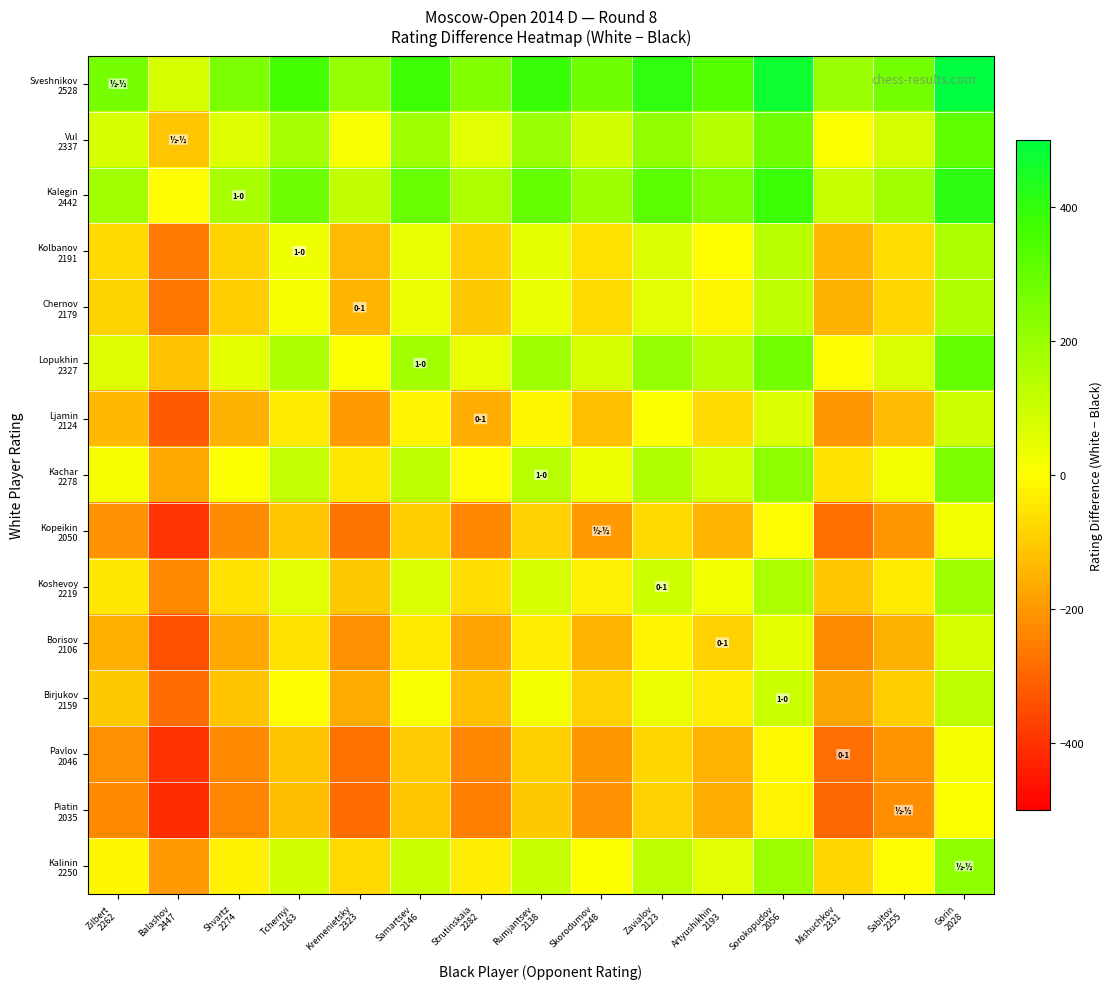

Rank the series by their maximum value, from lowest to highest.

Piatin 2035, Pavlov 2046, Kopeikin 2050, Borisov 2106, Ljamin 2124, Birjukov 2159, Chernov 2179, Kolbanov 2191, Koshevoy 2219, Kalinin 2250, Kachar 2278, Lopukhin 2327, Vul 2337, Kalegin 2442, Sveshnikov 2528